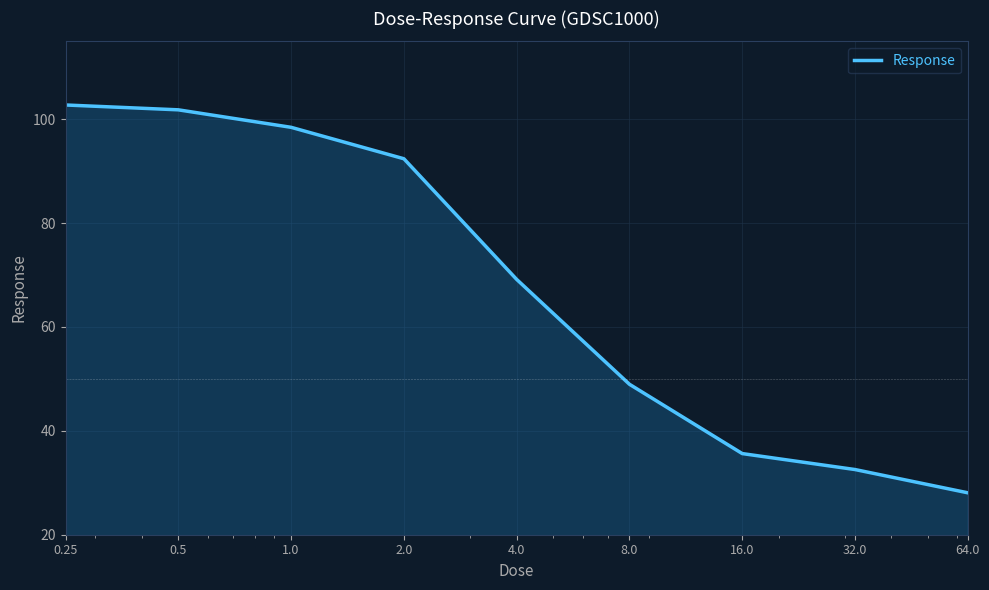

Does the chart display data point markers on the line(s)?

No